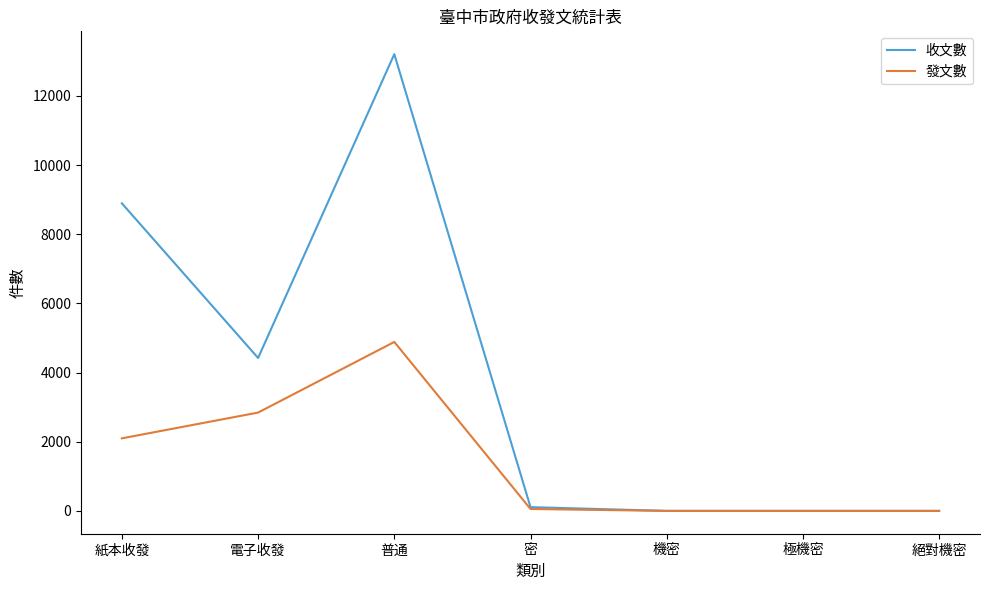

Is it true that 發文數 equals 4664 at 電子收發?

False